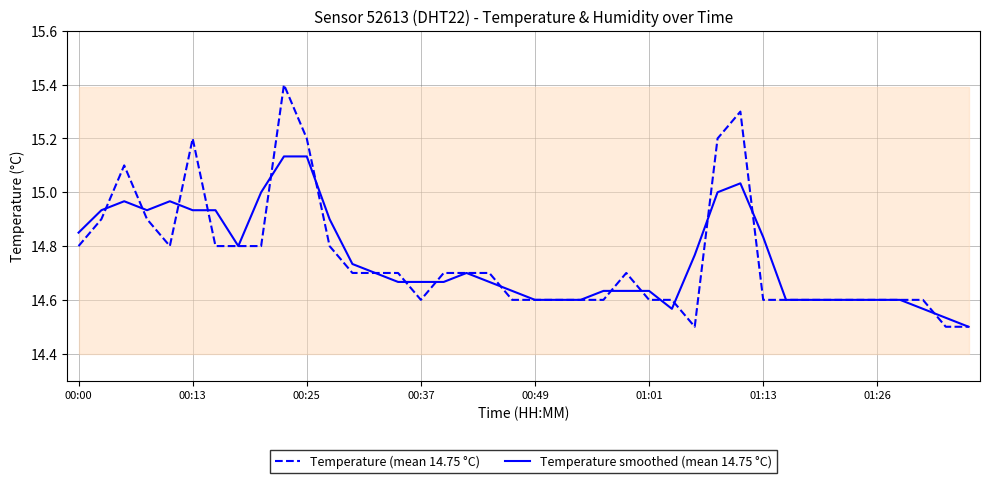

Is this an area chart (filled region under the line)?

No